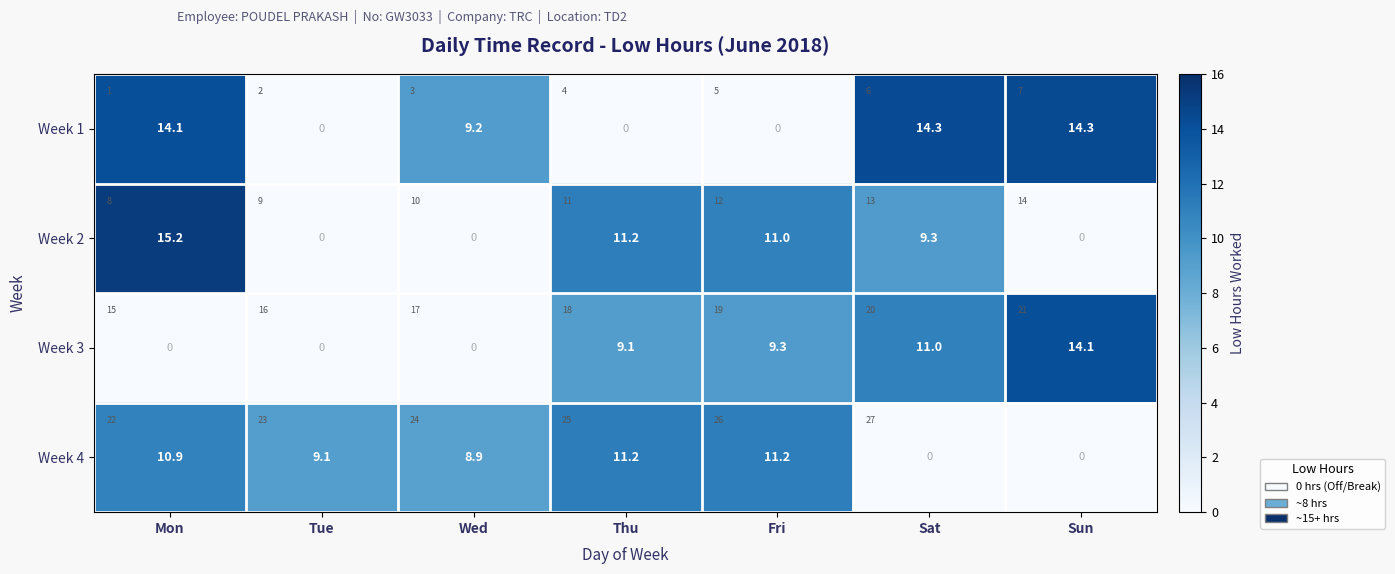

Between Tue and Sat, which series saw the biggest shift?

Week 1